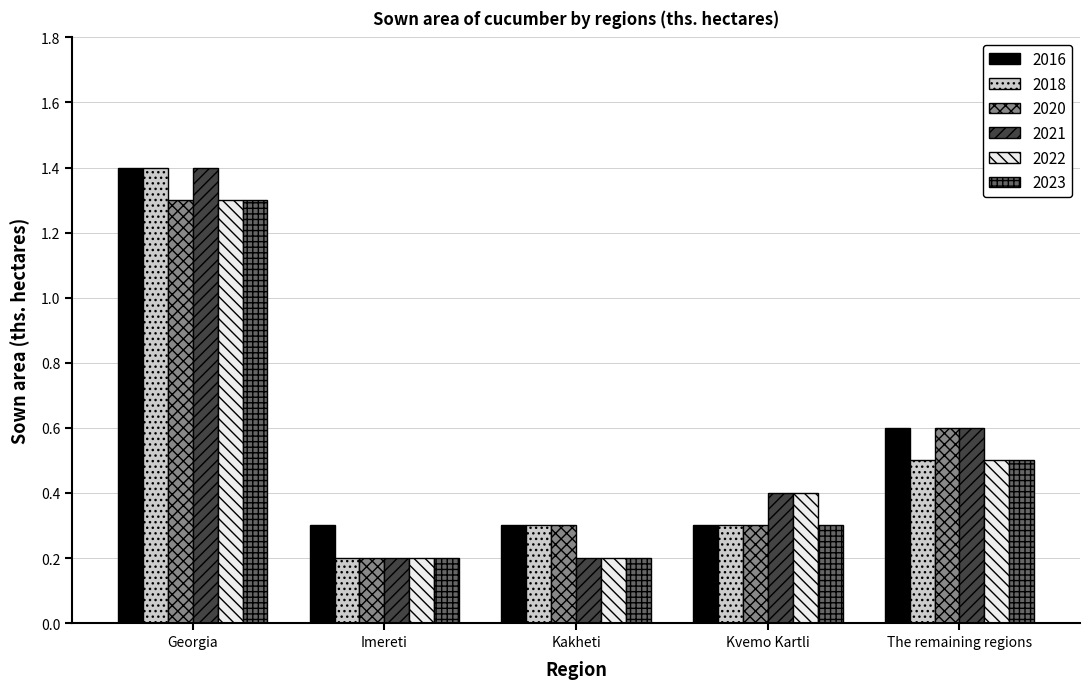

What is the value of the 2018 bar at the 3rd from the left?

0.3